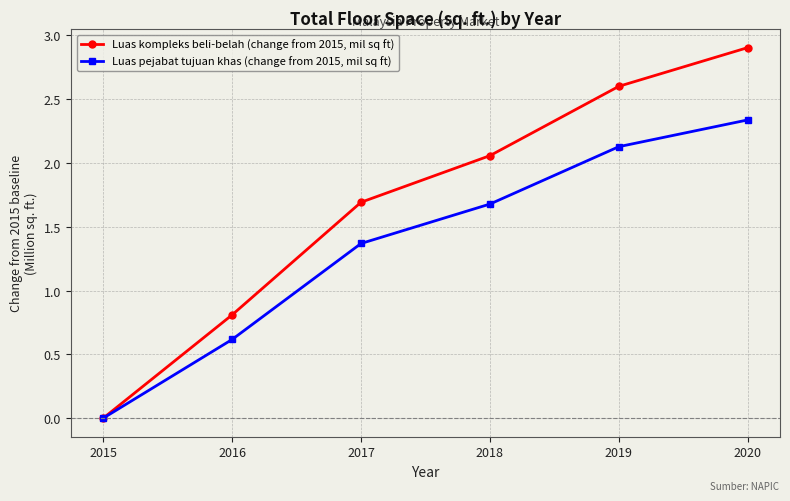

The value of Luas kompleks beli-belah (change from 2015, mil sq ft) at 2017 is 0.5. True or false?

False